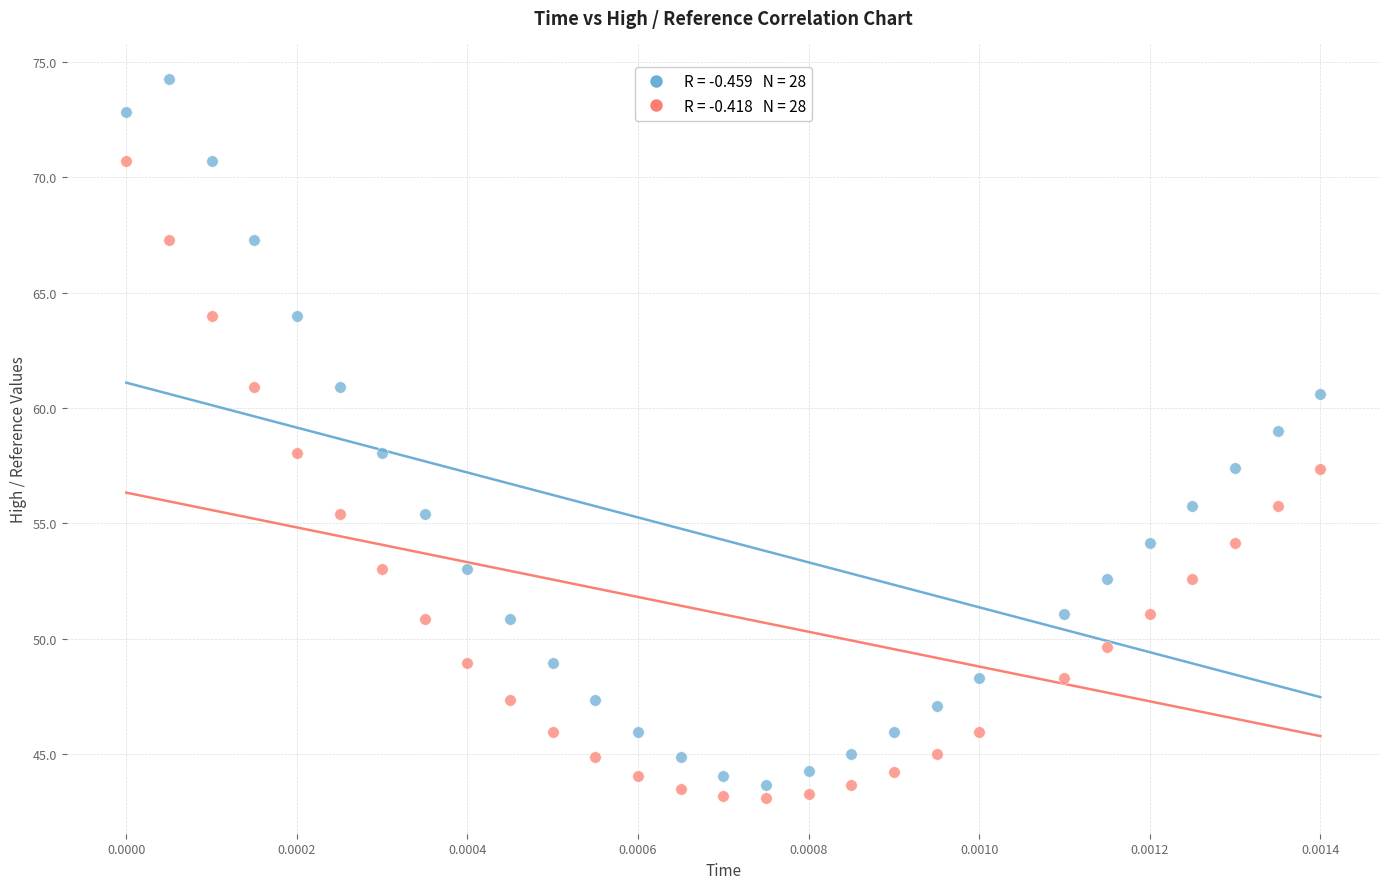

Across all data points, what is the range of Y values (max minus min)?

31.1